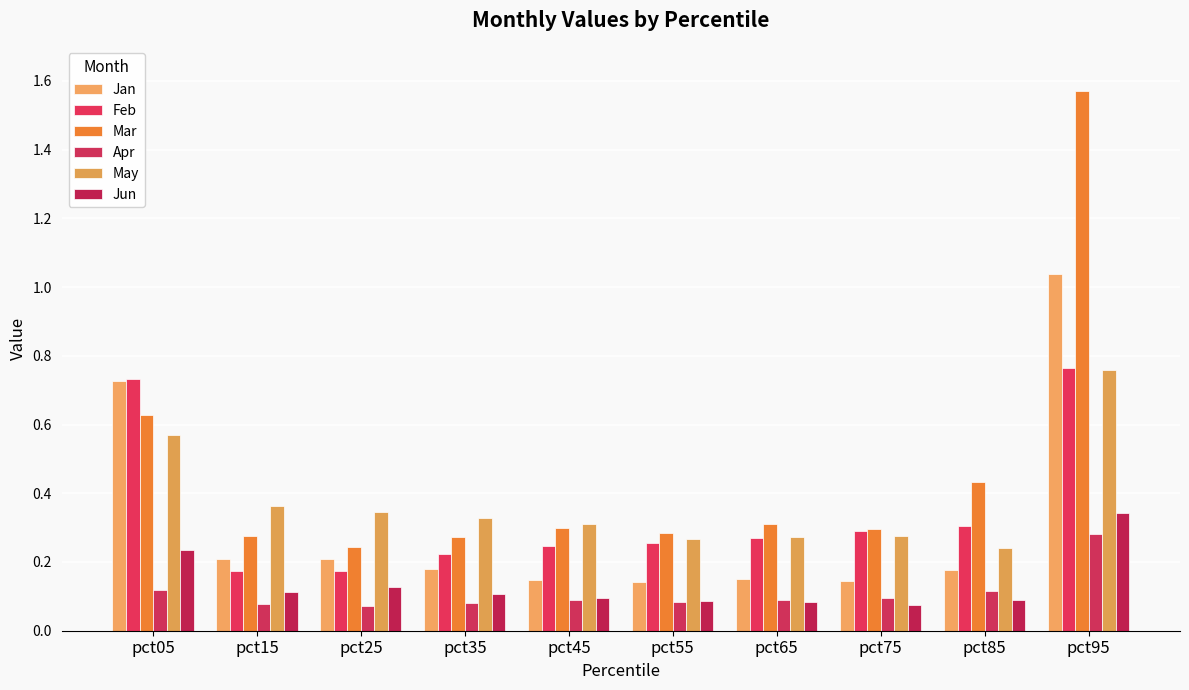

How many series are shown in this chart?

6